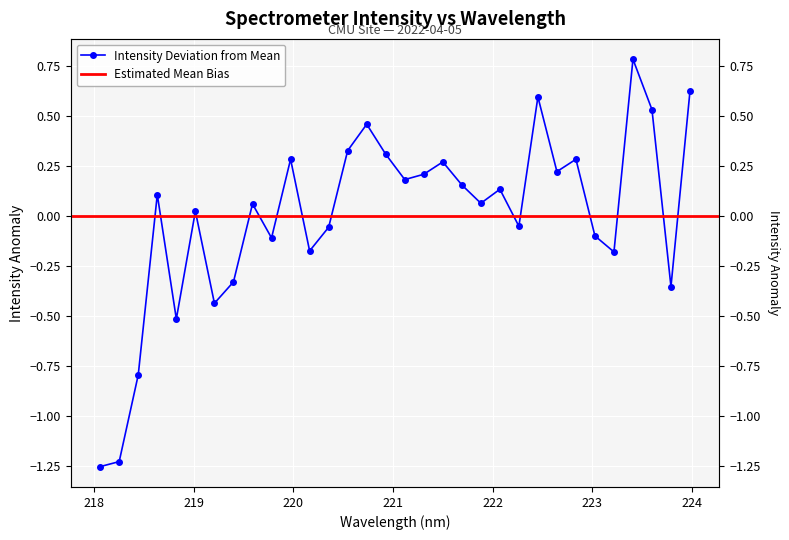

Reading right to left, transcribe all the data shown in this chart.

0.6	-0.4	0.5	0.8	-0.2	-0.1	0.3	0.2	0.6	-0.1	0.1	0.1	0.2	0.3	0.2	0.2	0.3	0.5	0.3	-0.1	-0.2	0.3	-0.1	0.1	-0.3	-0.4	0.0	-0.5	0.1	-0.8	-1.2	-1.3